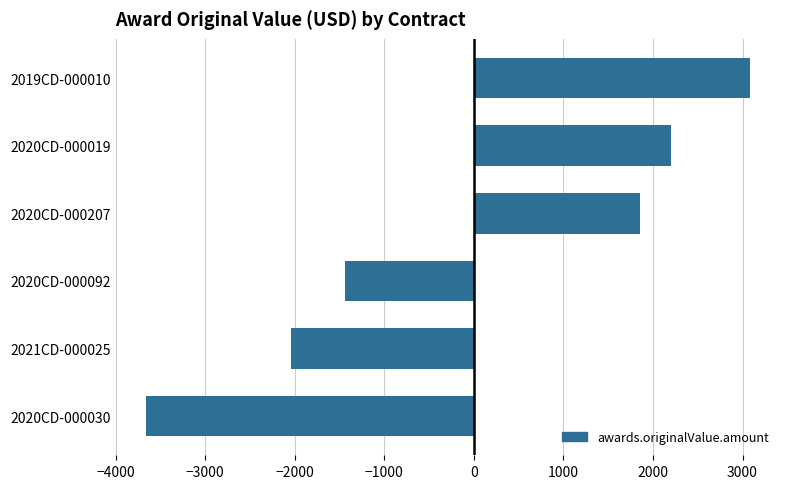

Does the chart contain stacked bars?

No